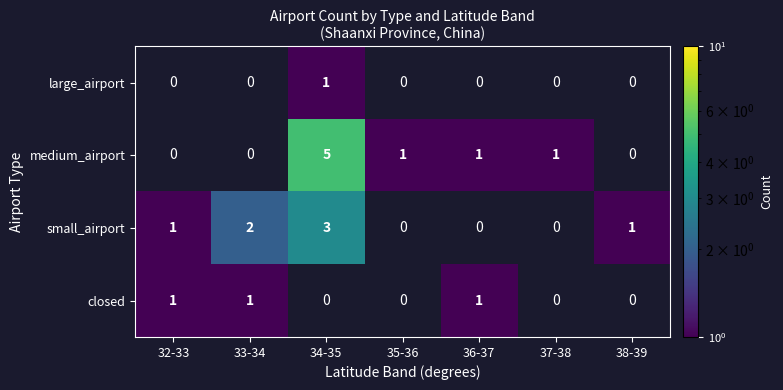

How many distinct data groups are displayed?

4